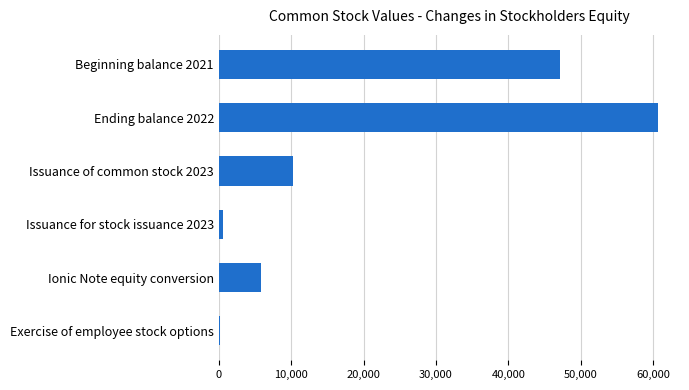

True or false: the data shows 10226 at Issuance of common stock 2023.

True